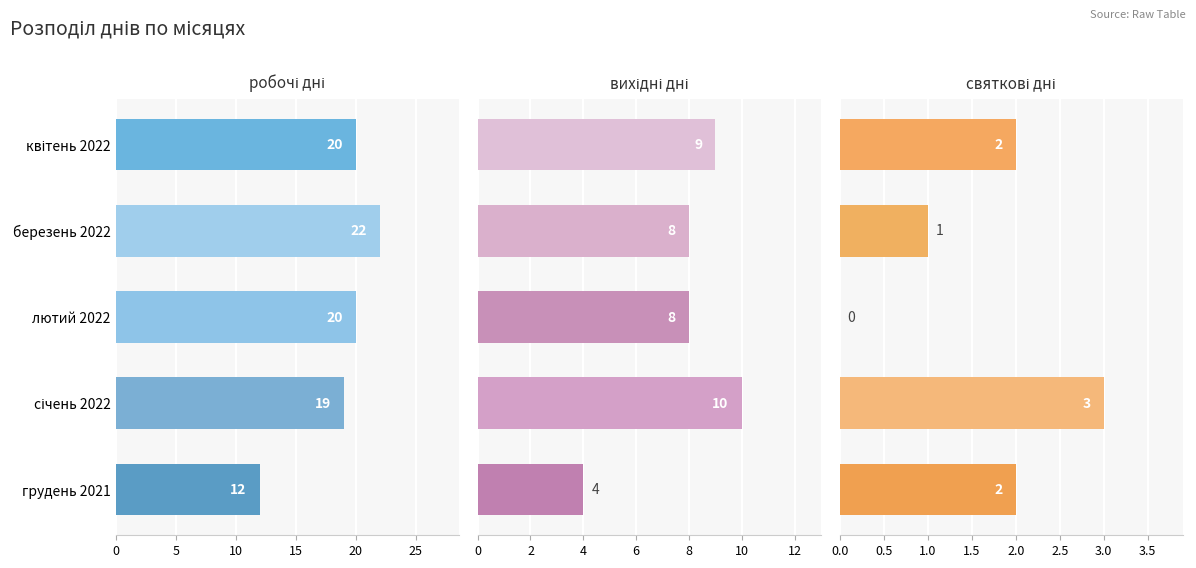

Reading left to right, extract all data points from this chart.

робочі дні: 12	19	20	22	20
вихідні дні: 4	10	8	8	9
святкові дні: 2	3	0	1	2